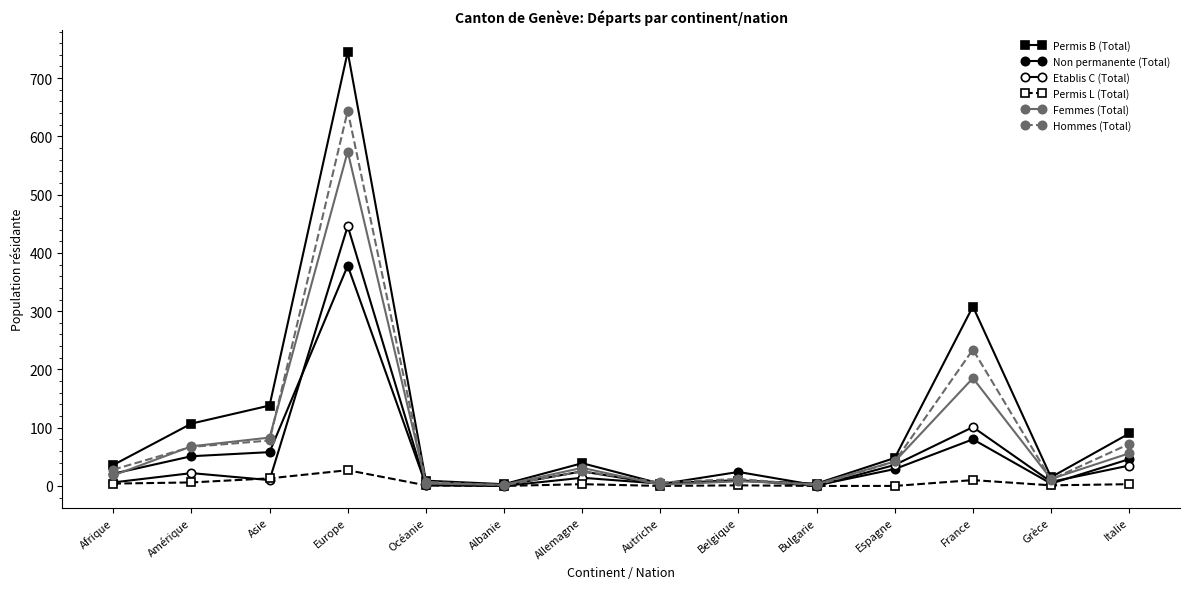

What is the label of the 13th point from the right?

Amérique